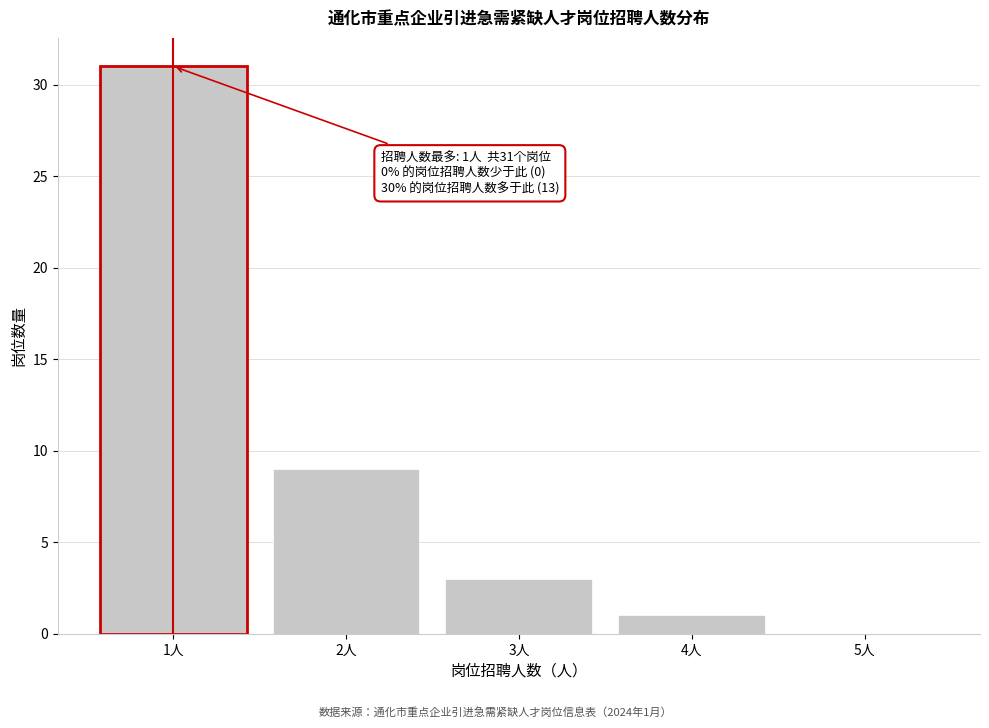

Reading right to left, transcribe all the data shown in this chart.

5人=0	4人=1	3人=3	2人=9	1人=31